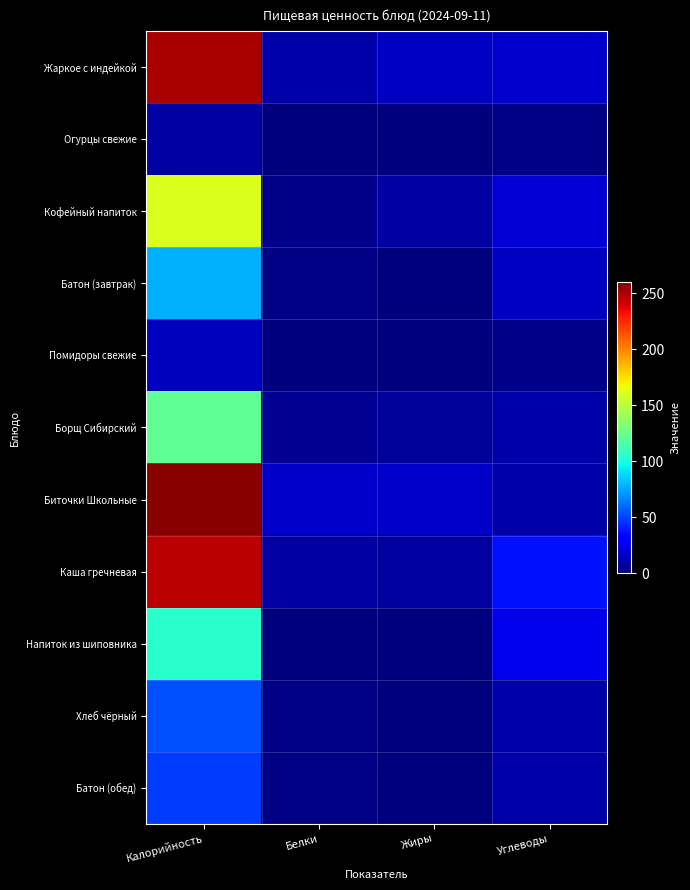

Reading right to left, what are all the values shown in this chart?

Жаркое с индейкой: Углеводы=18.2	Жиры=16.2	Белки=9.5	Калорийность=250.0
Огурцы свежие: Углеводы=1.5	Жиры=0.0	Белки=0.5	Калорийность=9.0
Кофейный напиток: Углеводы=19.6	Жиры=8.2	Белки=2.9	Калорийность=160.0
Батон (завтрак): Углеводы=16.0	Жиры=1.0	Белки=2.0	Калорийность=78.0
Помидоры свежие: Углеводы=2.7	Жиры=0.1	Белки=0.8	Калорийность=15.0
Борщ Сибирский: Углеводы=10.1	Жиры=6.9	Белки=4.7	Калорийность=121.0
Биточки Школьные: Углеводы=9.3	Жиры=17.1	Белки=16.5	Калорийность=257.0
Каша гречневая: Углеводы=36.6	Жиры=7.3	Белки=8.5	Калорийность=246.0
Напиток из шиповника: Углеводы=24.6	Жиры=0.3	Белки=0.7	Калорийность=104.0
Хлеб чёрный: Углеводы=10.0	Жиры=0.5	Белки=1.4	Калорийность=53.0
Батон (обед): Углеводы=10.0	Жиры=0.5	Белки=1.4	Калорийность=48.0